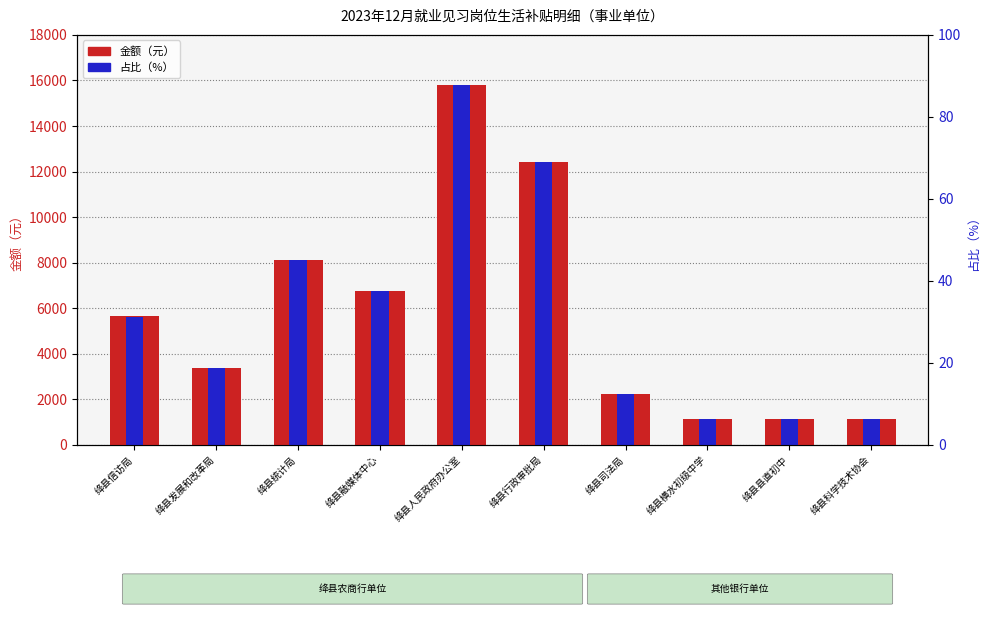

List the labels in order of 金额（元） value, largest first.

绛县人民政府办公室, 绛县行政审批局, 绛县统计局, 绛县融媒体中心, 绛县信访局, 绛县发展和改革局, 绛县司法局, 绛县横水初级中学, 绛县县直初中, 绛县科学技术协会